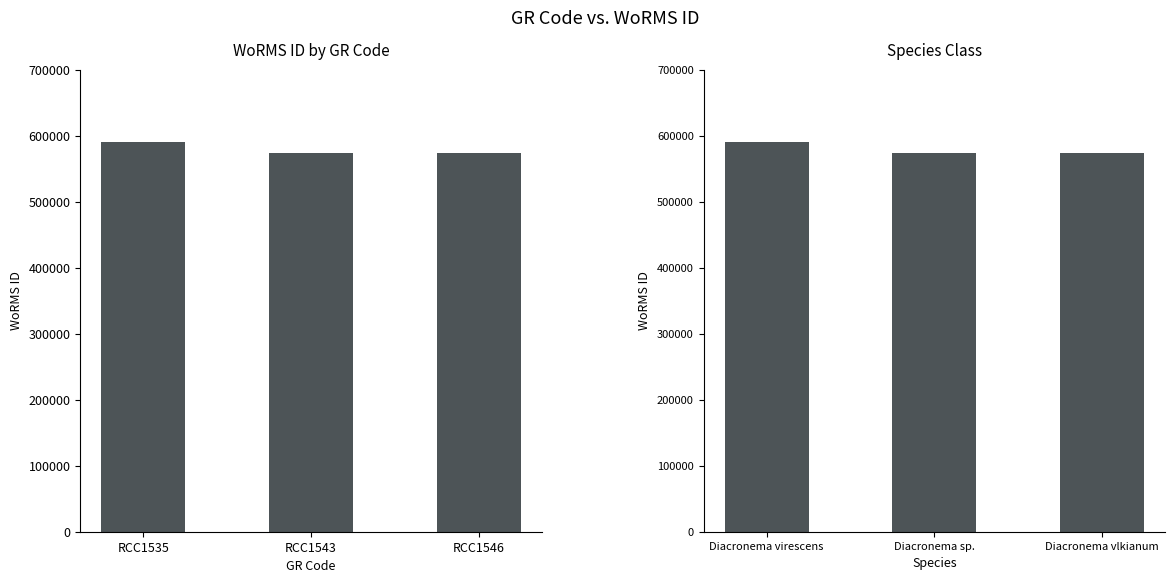

What is the value of the 1st bar from the left?

590559